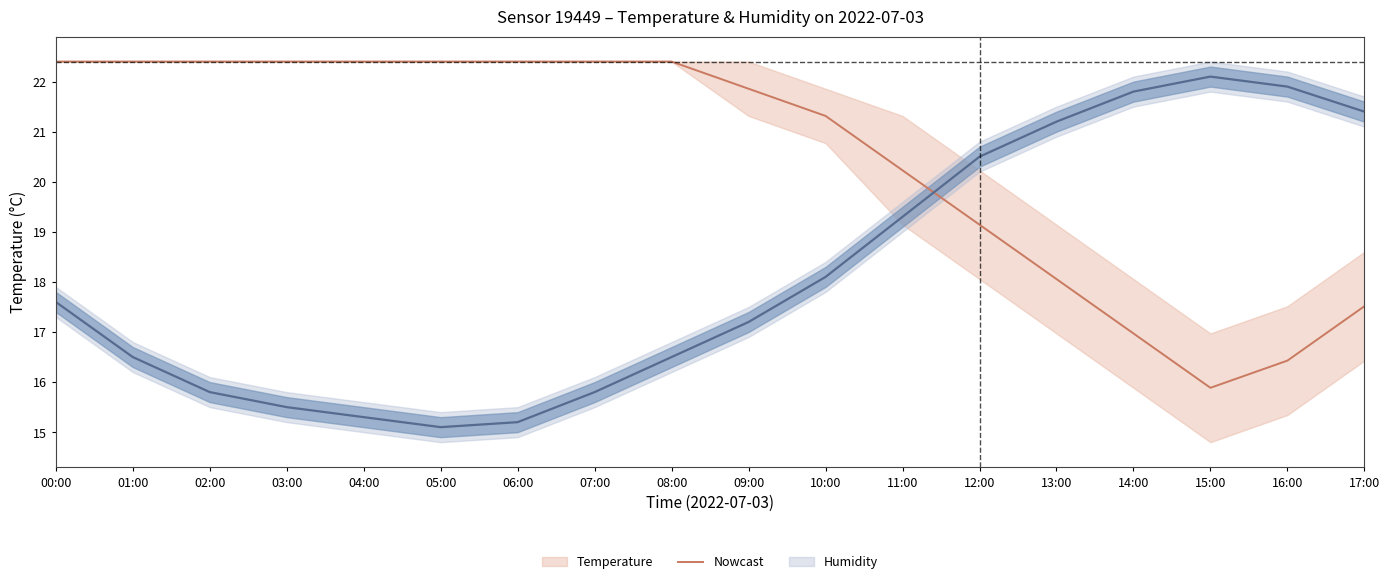

What is the approximate value of Humidity at 09:00?

21.9